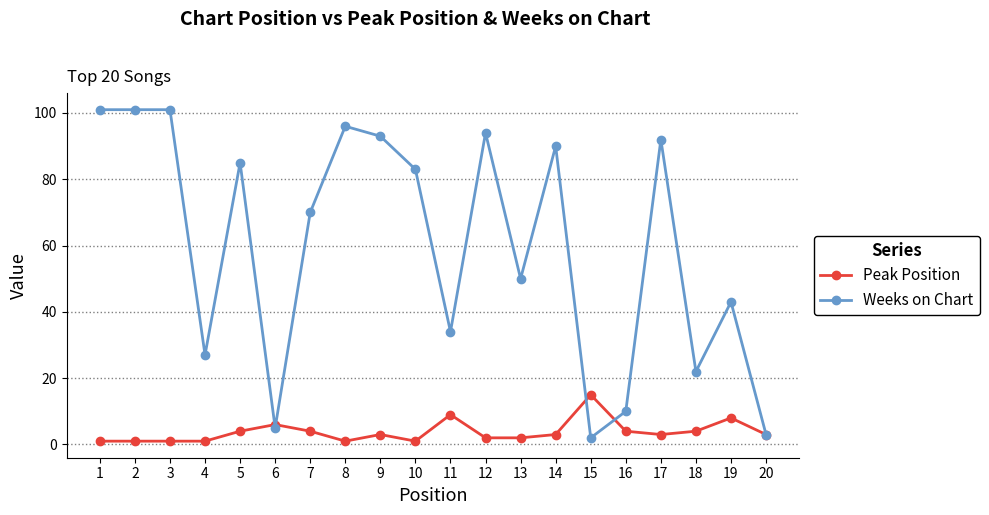

Count the number of data series in this chart.

2